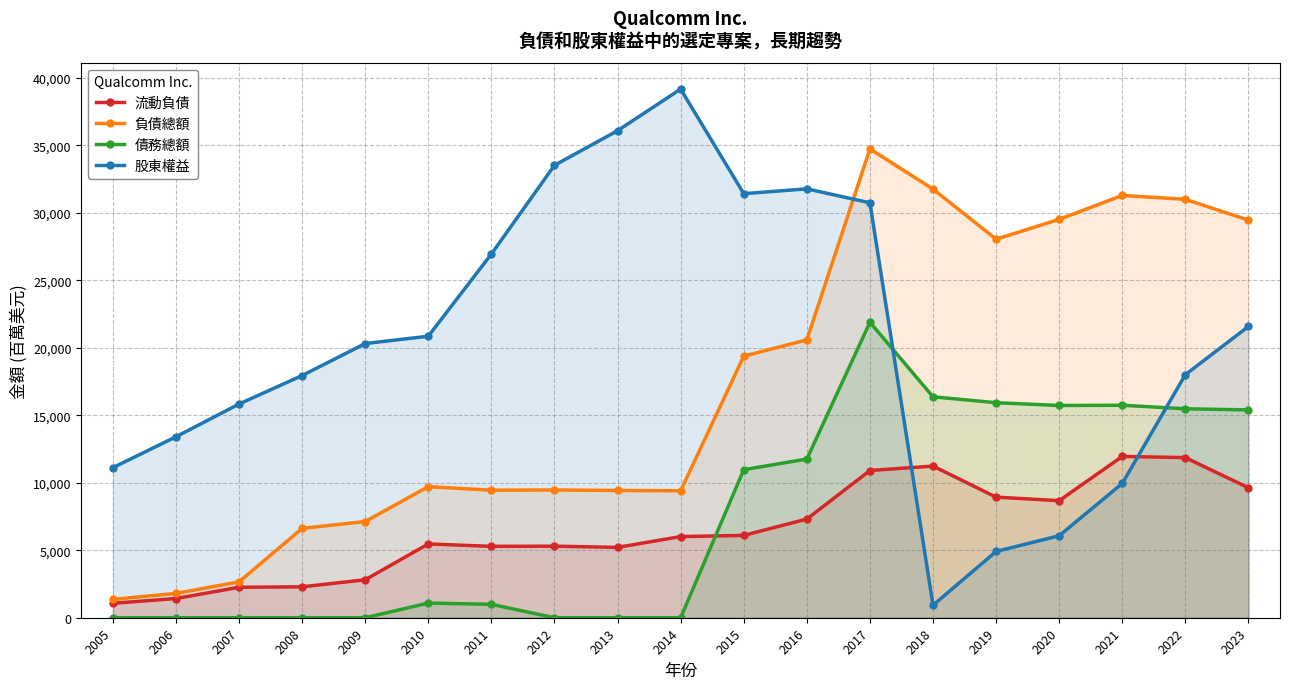

Where is the first local minimum for 債務總額?

2020